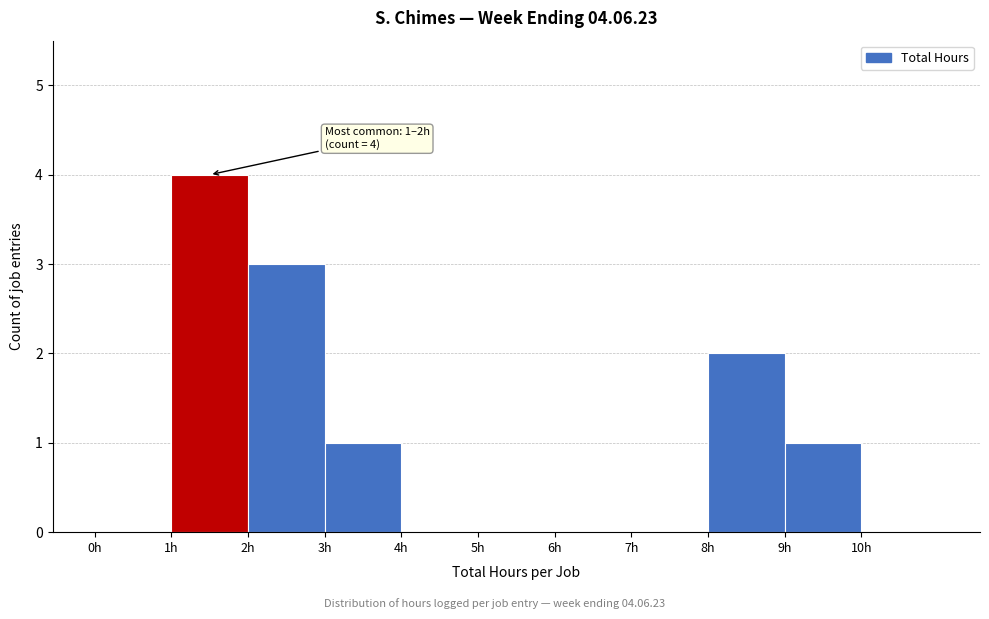

Over which range of the x-axis is the bar tallest?

1 to 2